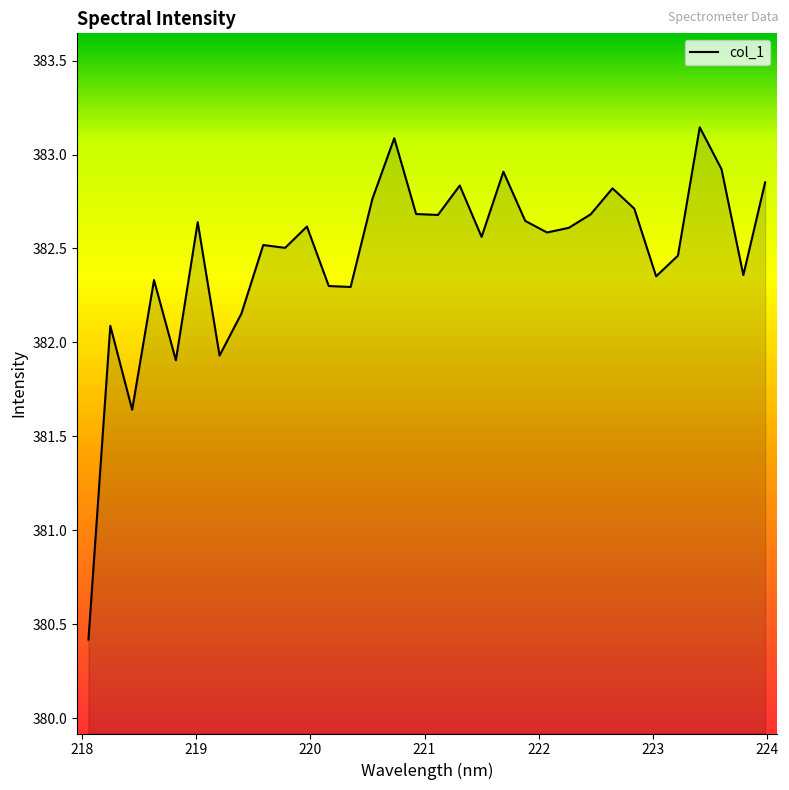

What is the difference between the maximum and minimum values?

2.7